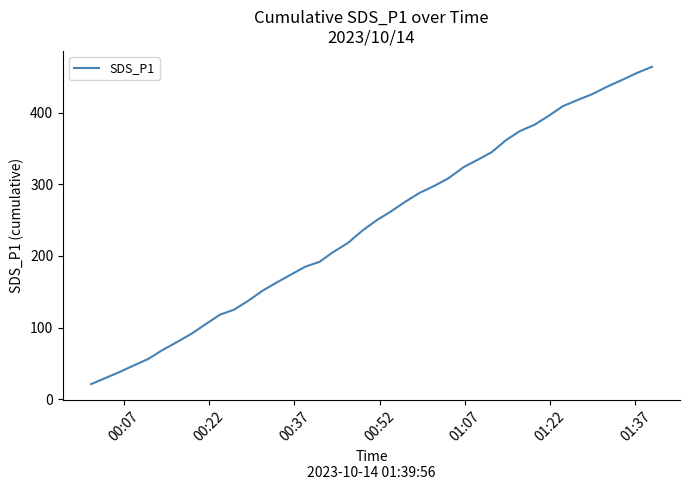

Is this an area chart (filled region under the line)?

No